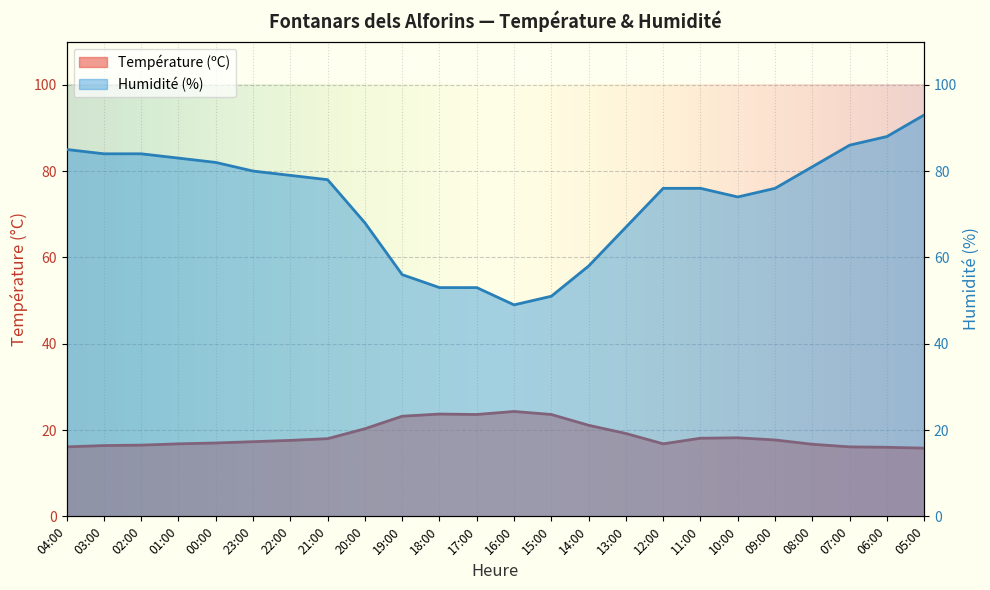

Reading left to right, extract all data points from this chart.

Température (ºC): 16.1	16.4	16.5	16.8	17.0	17.3	17.6	18.0	20.3	23.2	23.7	23.6	24.3	23.6	21.1	19.2	16.8	18.1	18.2	17.7	16.7	16.1	16.0	15.8
Humidité (%): 85.0	84.0	84.0	83.0	82.0	80.0	79.0	78.0	68.0	56.0	53.0	53.0	49.0	51.0	58.0	67.0	76.0	76.0	74.0	76.0	81.0	86.0	88.0	93.0